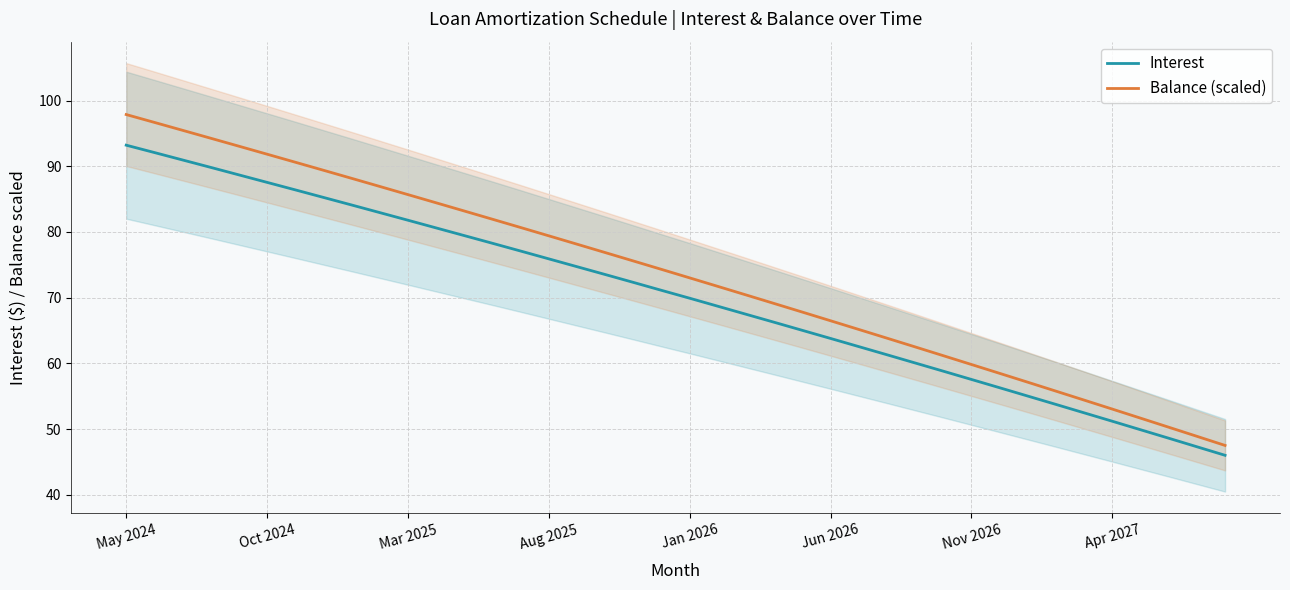

True or false: Balance (scaled) and Interest intersect in this chart.

False